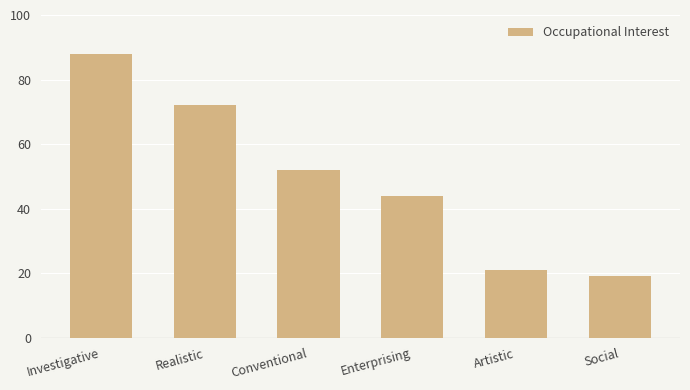

Rank the categories by value from lowest to highest.

Social, Artistic, Enterprising, Conventional, Realistic, Investigative